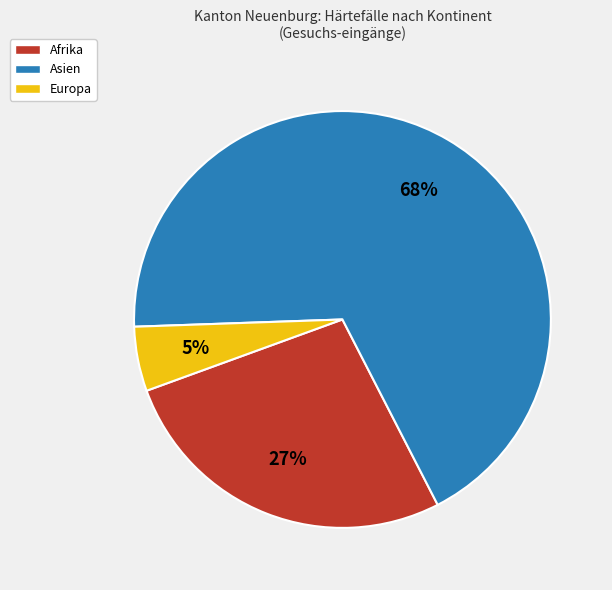

Do Afrika and Europa together represent more than half of the pie?

No